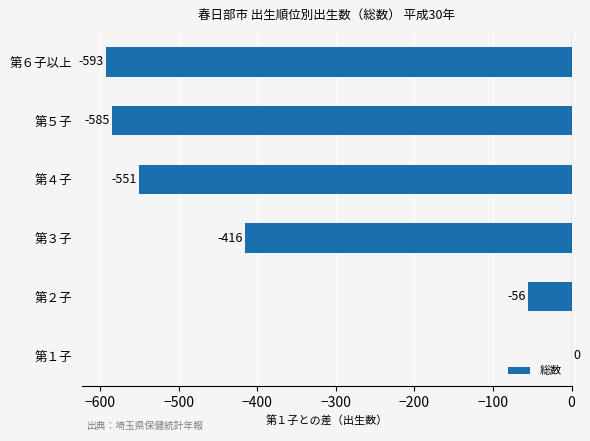

True or false: the data shows -585 at 第５子.

True